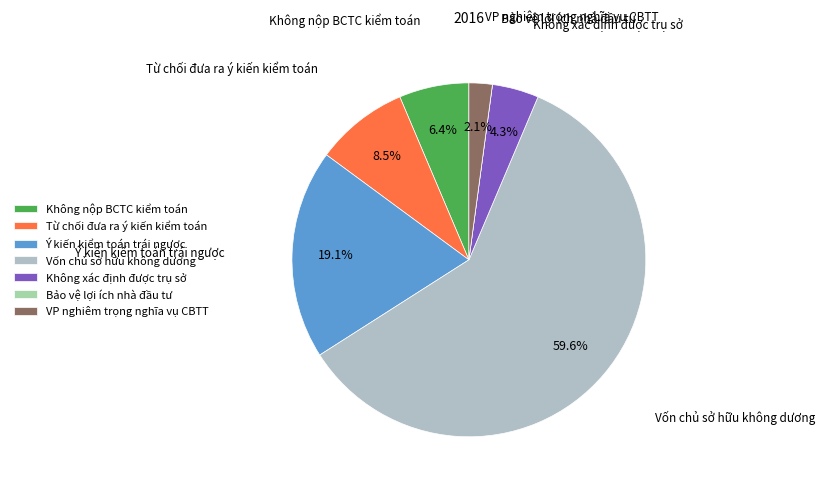

Which has a higher value, Không nộp BCTC kiểm toán or Không xác định được trụ sở?

Không nộp BCTC kiểm toán